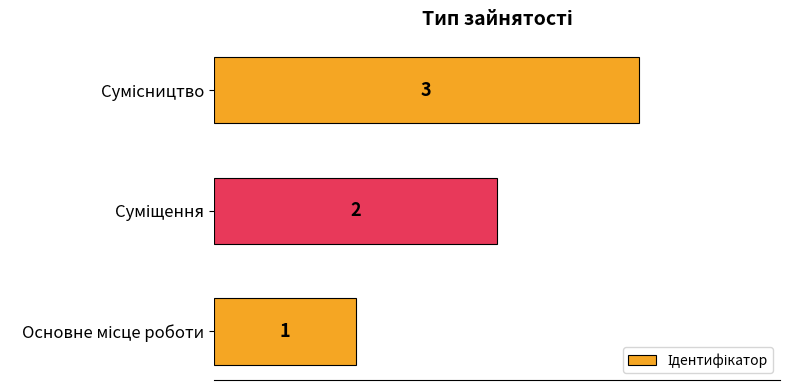

Count the values in the range 1 to 3.

3